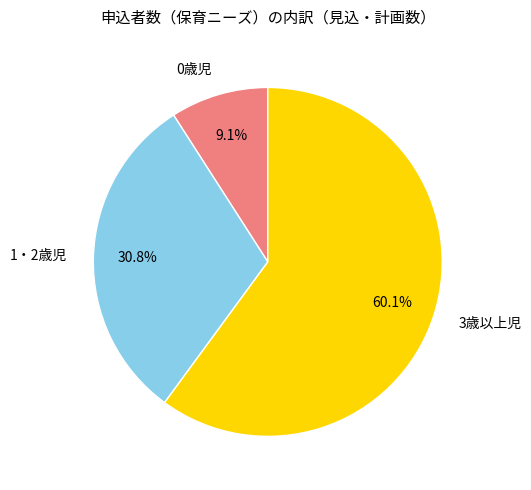

Which has a higher value, 3歳以上児 or 0歳児?

3歳以上児